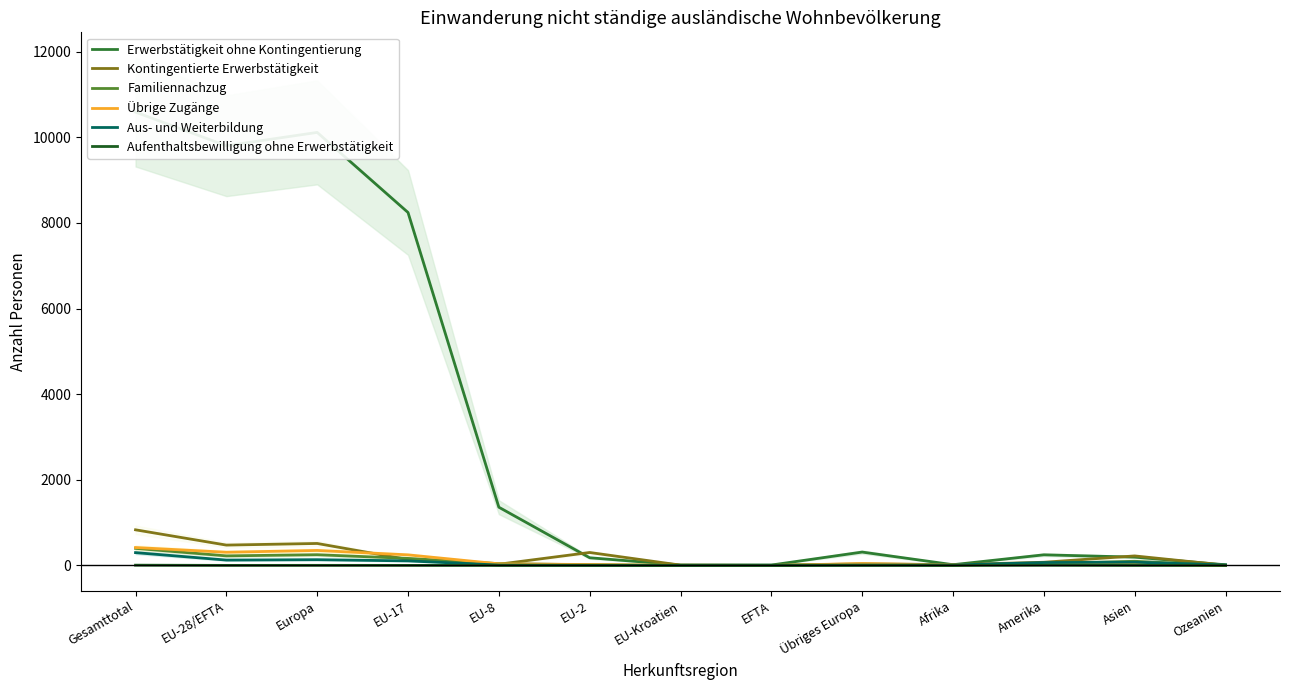

Is this an area chart (filled region under the line)?

No